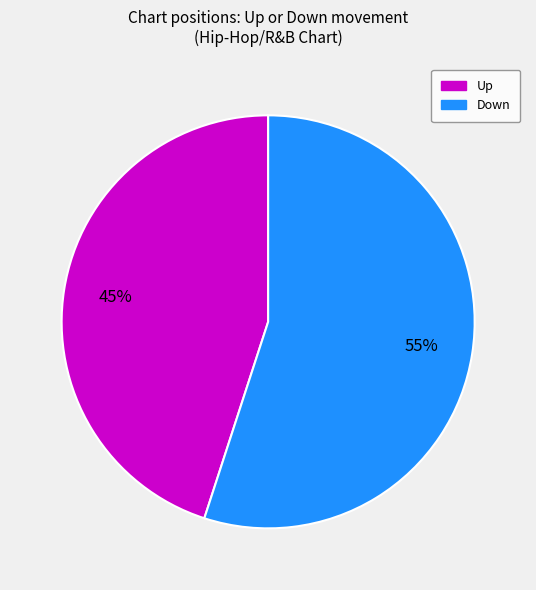

To the nearest percent, what is the average slice percentage?

50%